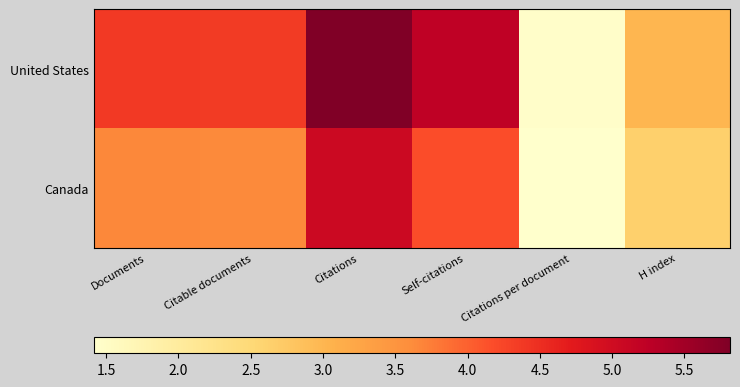

At which category is the sum across all series the highest?

Citations